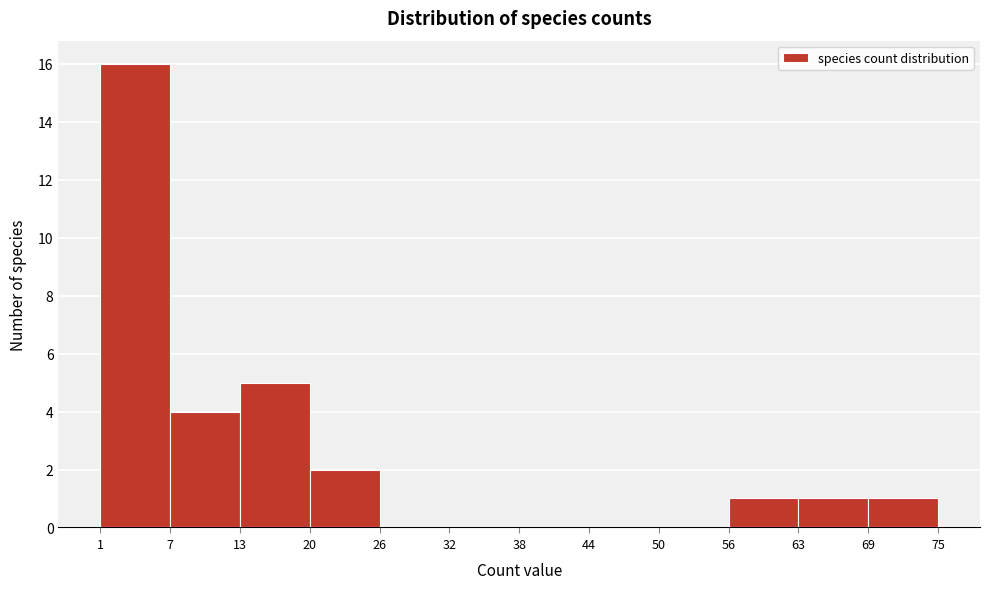

Reading left to right, list every bar in this chart as the range it spans on the x-axis followed by its height. The values are not printed on the chart, so give them approximately, as read against the axis.

1 to 7: 16
7 to 13: 4
13 to 20: 5
20 to 26: 2
26 to 32: 0
32 to 38: 0
38 to 44: 0
44 to 50: 0
50 to 56: 0
56 to 63: 1
63 to 69: 1
69 to 75: 1